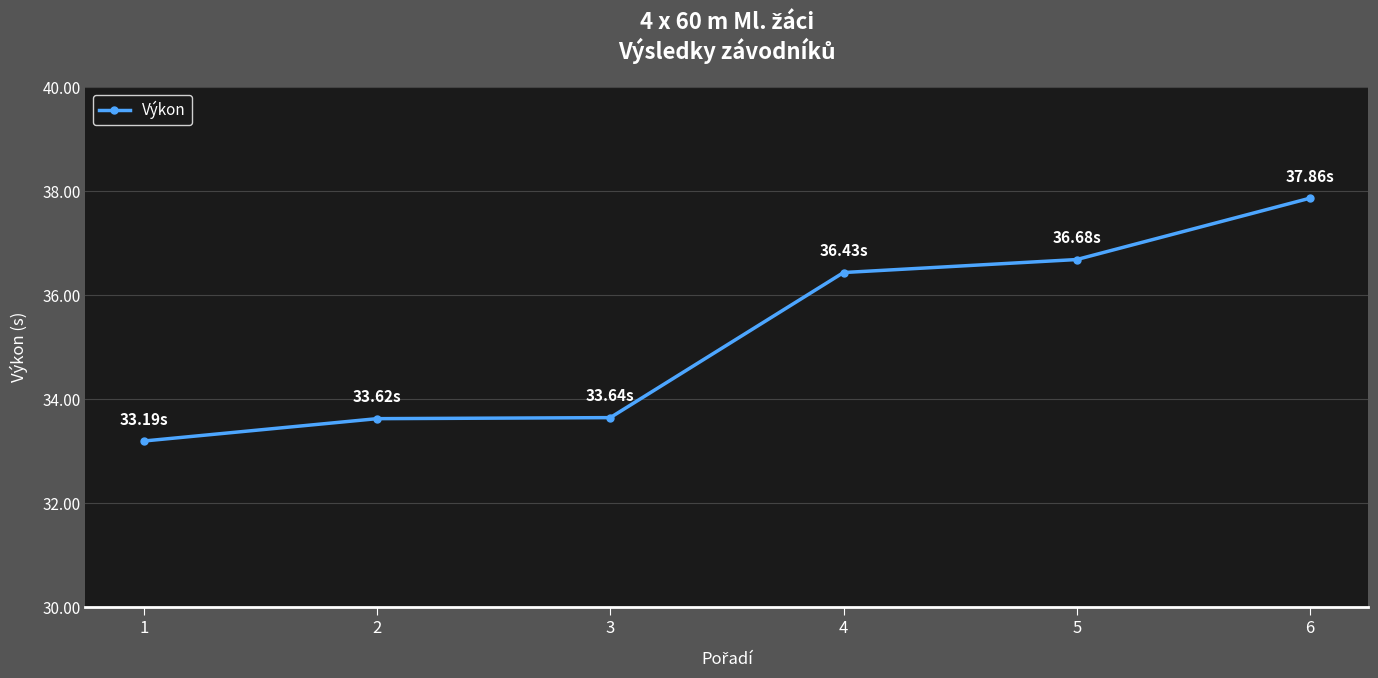

True or false: the data shows 33.2 at 1.

True